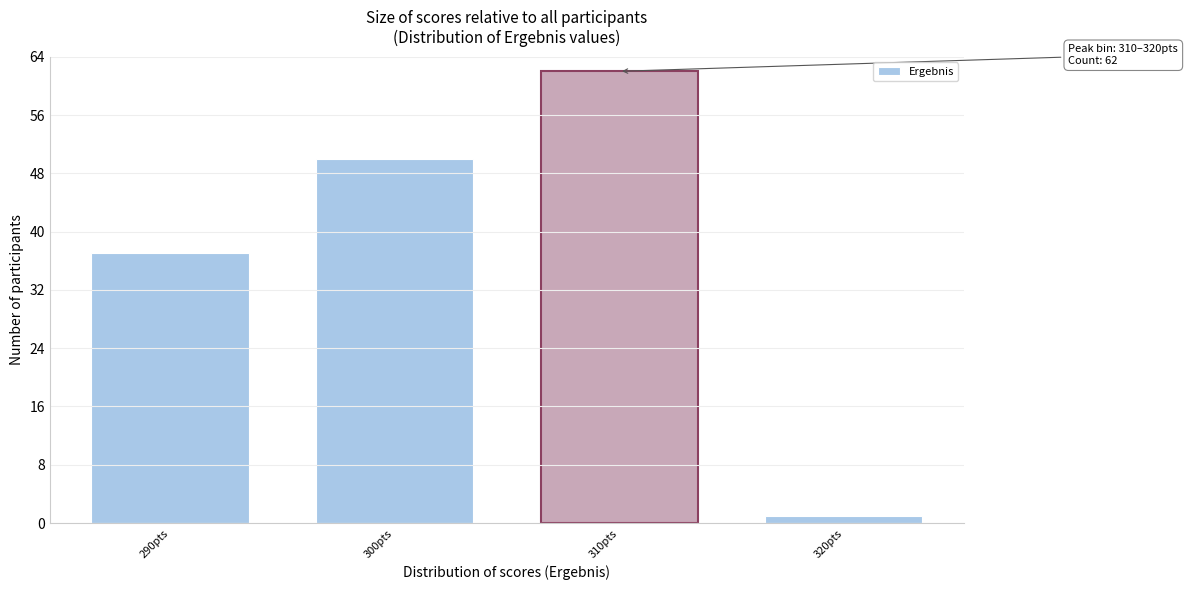

Reading left to right, what are all the values shown in this chart?

37	50	62	1